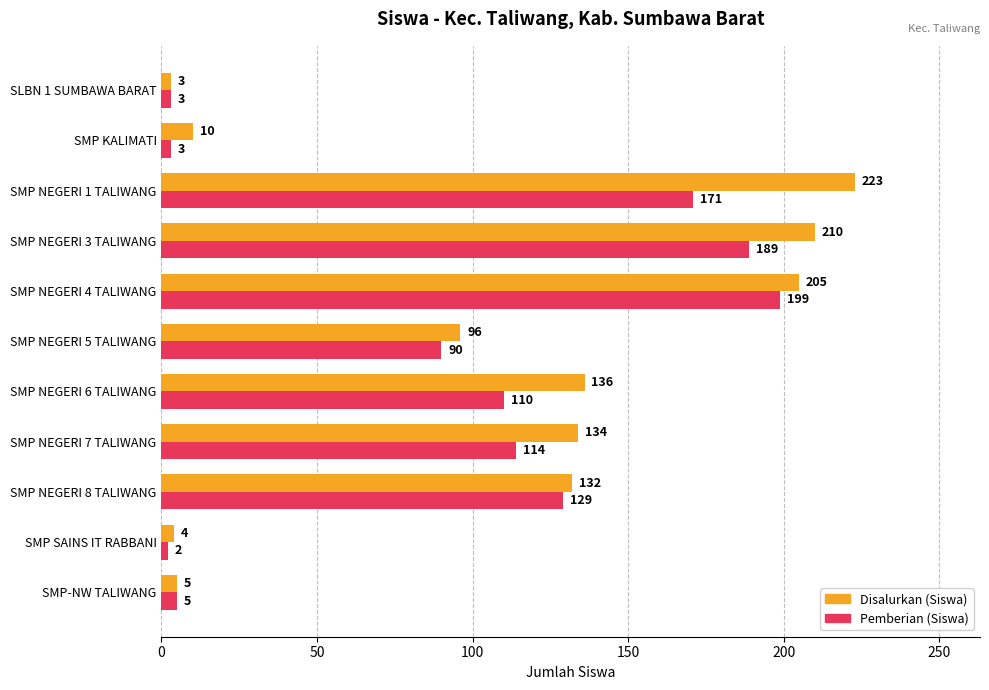

Which series has the largest total across all categories?

Disalurkan (Siswa)